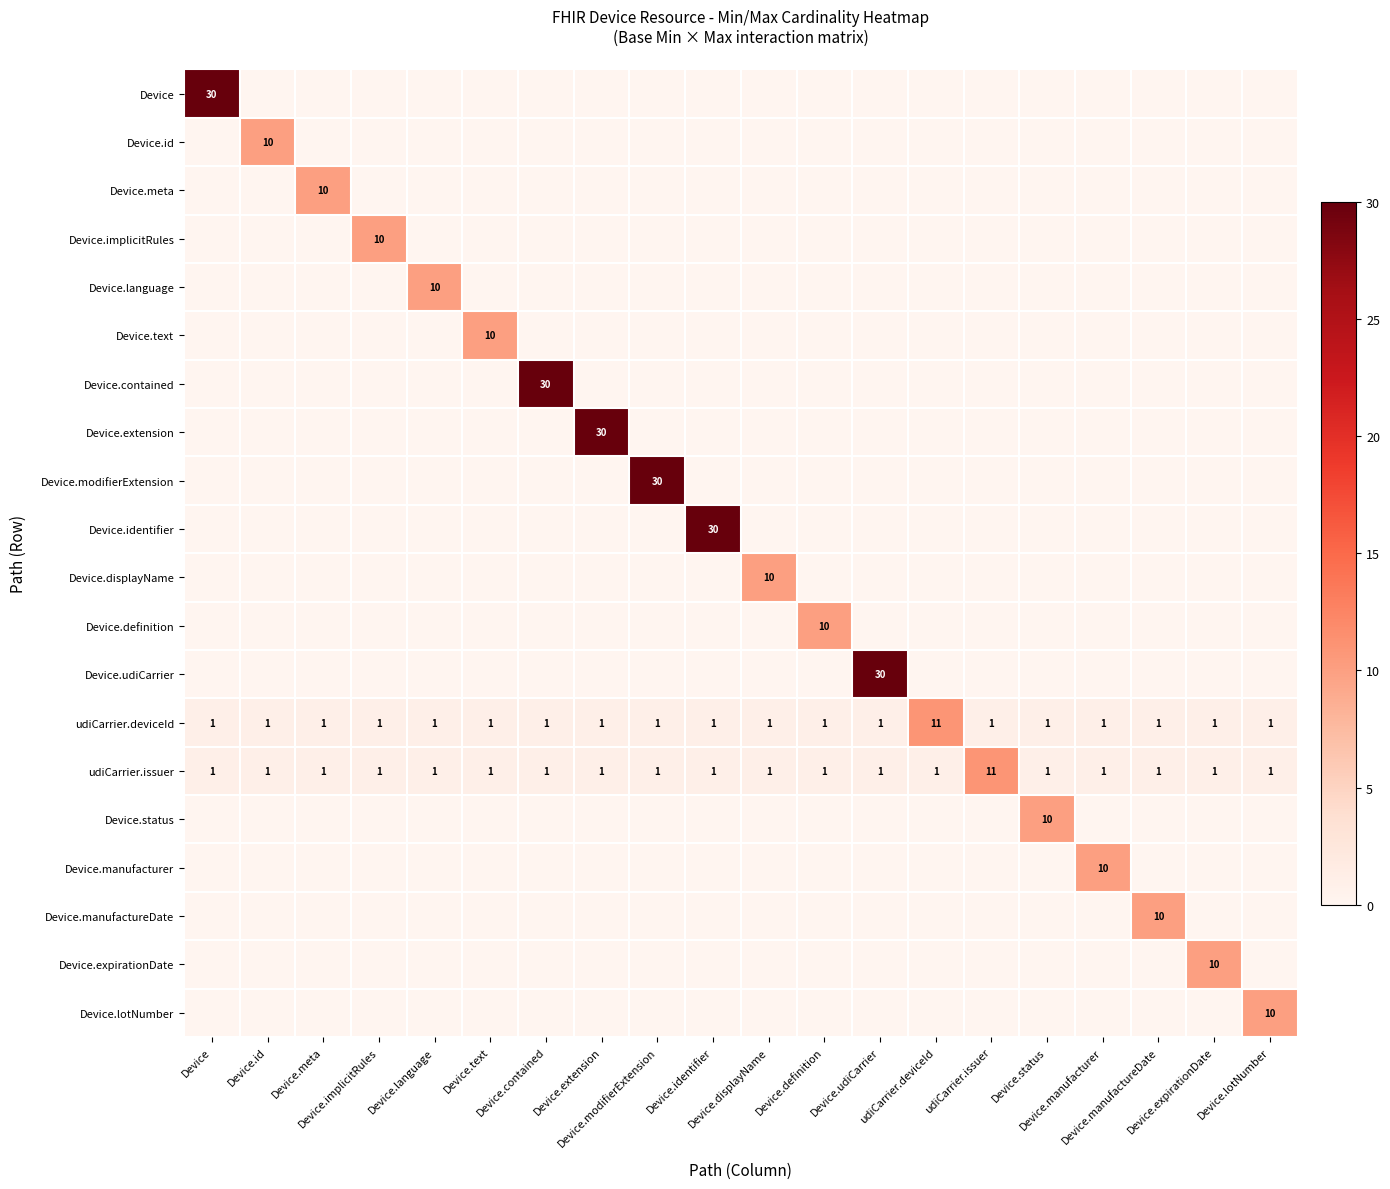

The value of Device at Device.language is -11. True or false?

False